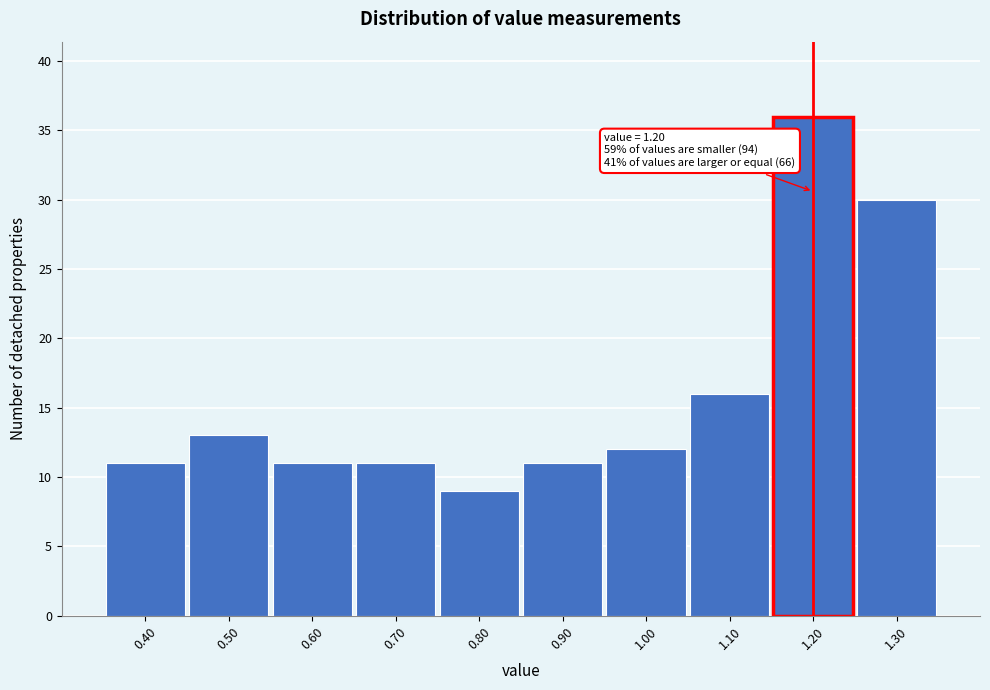

Over which range of the x-axis is the bar tallest?

1.15 to 1.25